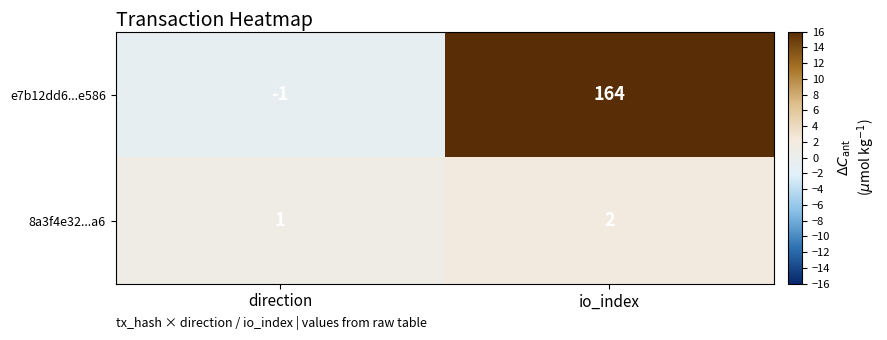

At io_index, list the series in order from largest to smallest.

e7b12dd6...e586, 8a3f4e32...a6